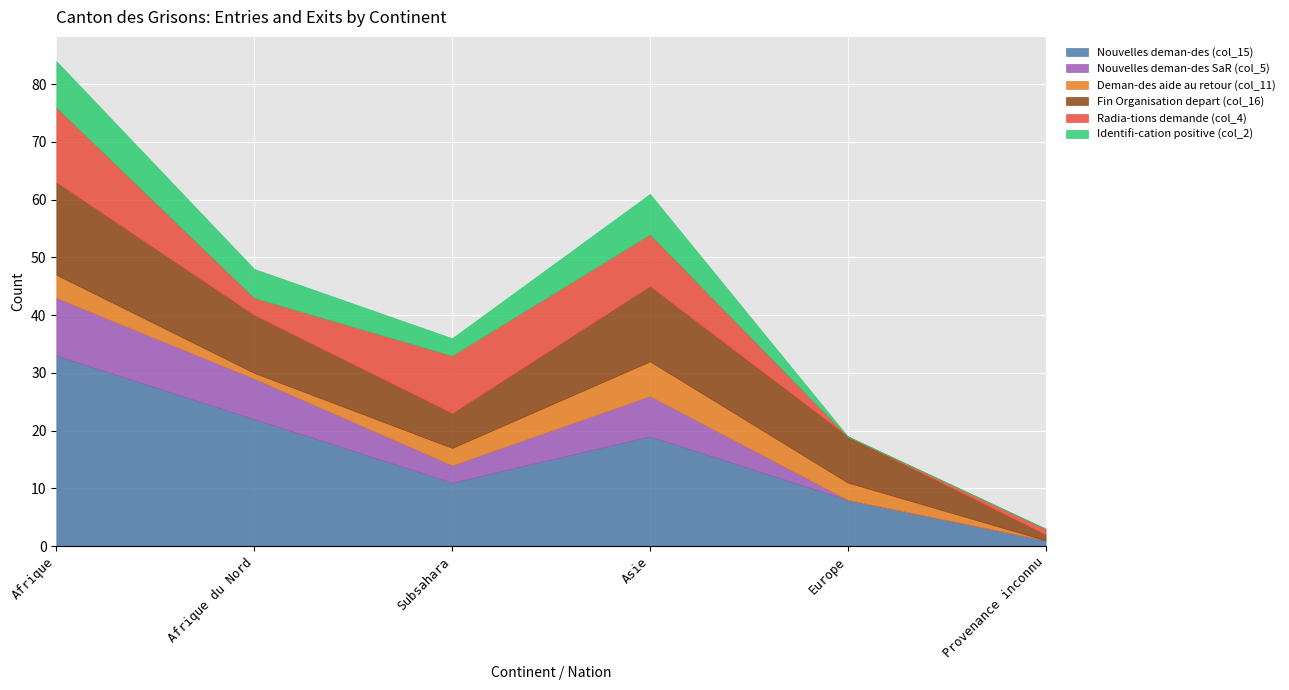

Where is the first local minimum for Nouvelles deman-des SaR (col_5)?

Subsahara